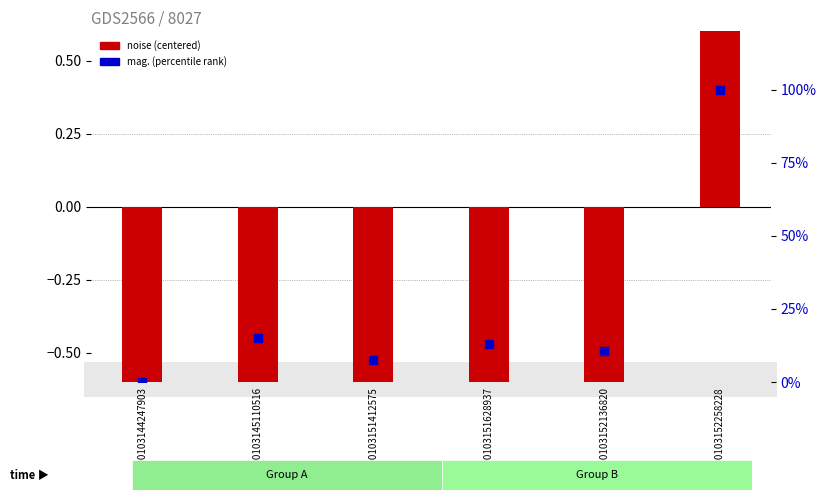

At which category is the sum across all series the highest?

20000103152258228